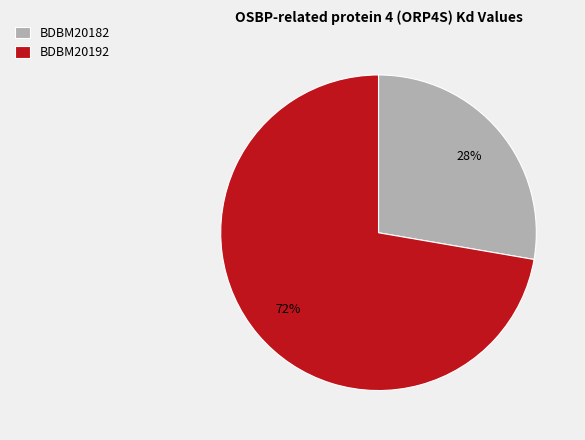

What percentage is the BDBM20182 slice, to the nearest percent?

28%